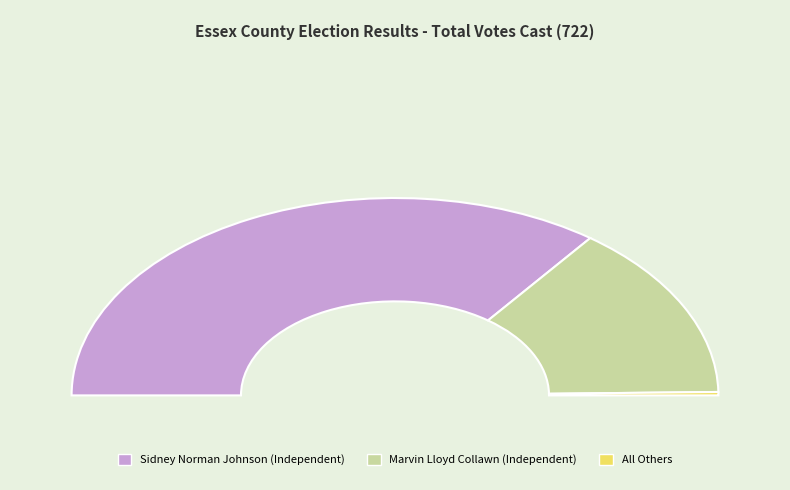

The Marvin Lloyd Collawn (Independent) slice represents 19% of the pie. True or false?

False